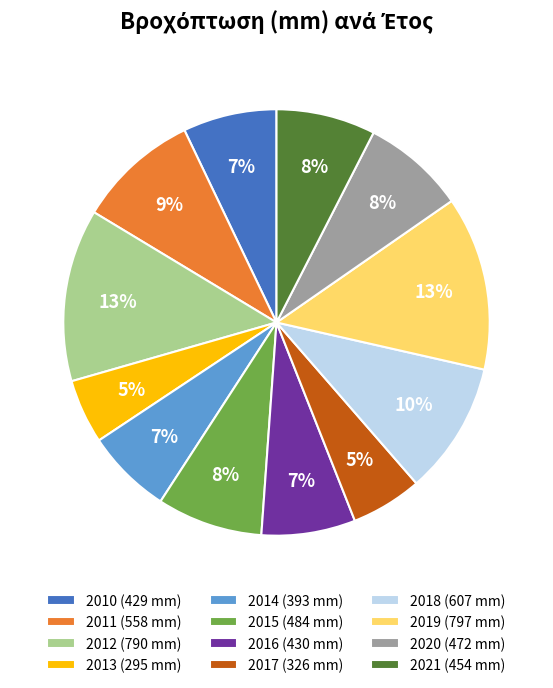

Is 2017 the majority of the pie?

No